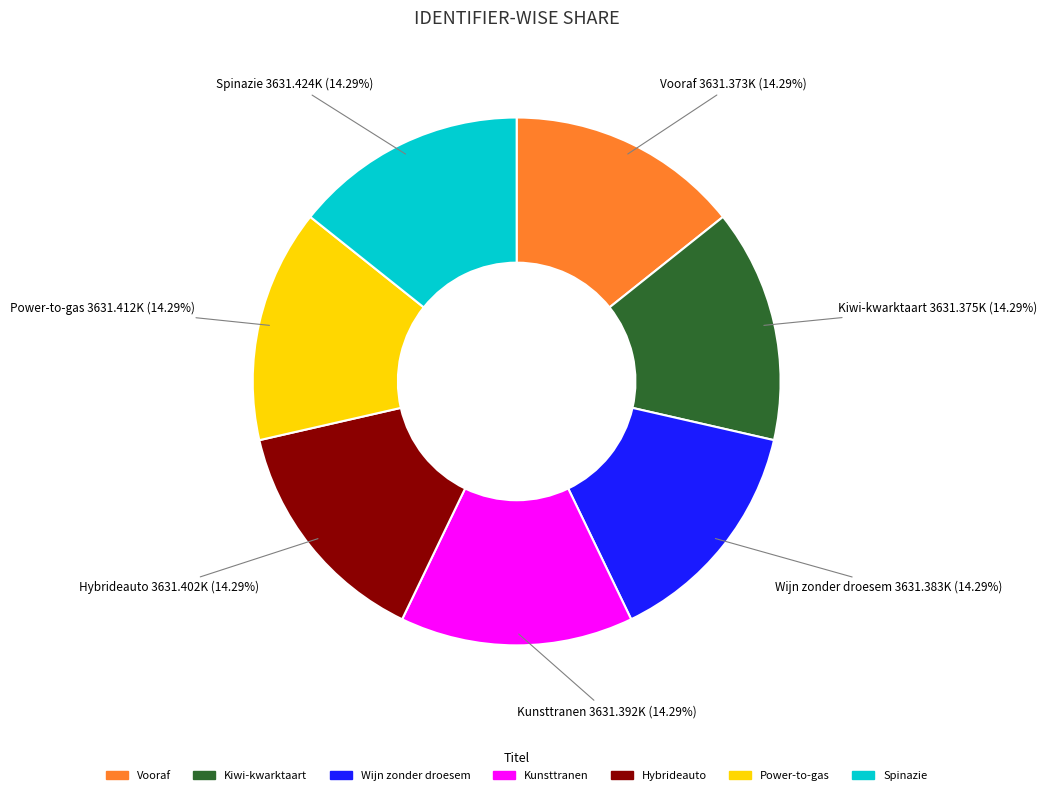

Does Hybrideauto account for over 50% of the chart?

No